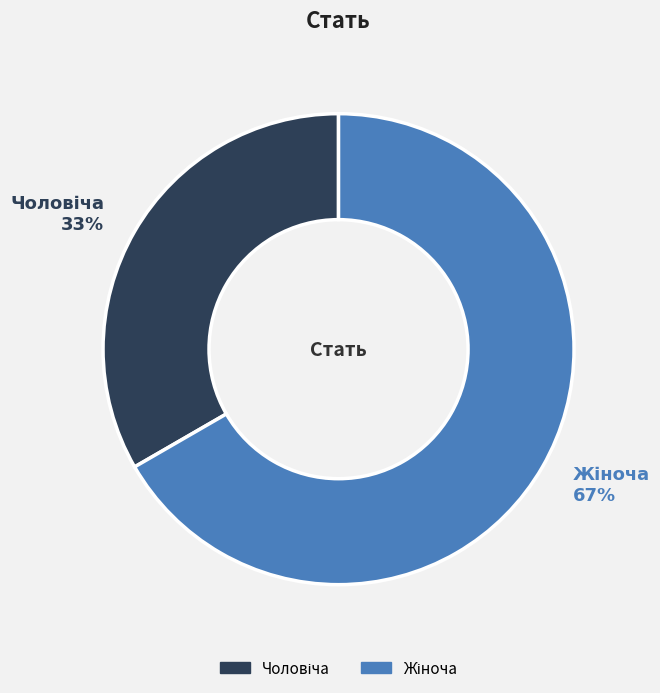

Does any single category account for the majority?

Yes